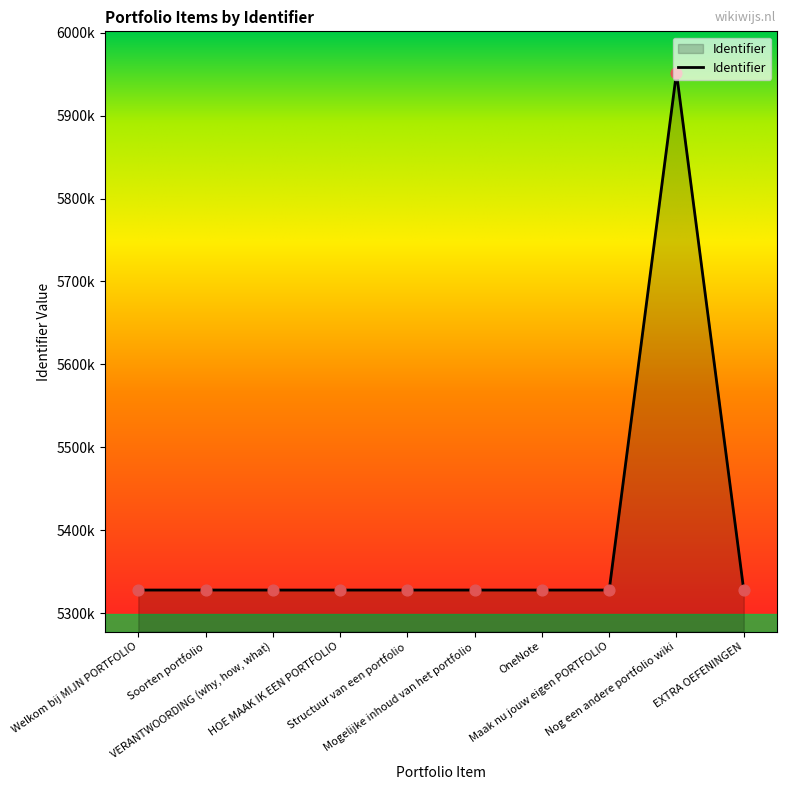

Between Mogelijke inhoud van het portfolio and VERANTWOORDING (why, how, what), which is larger?

Mogelijke inhoud van het portfolio